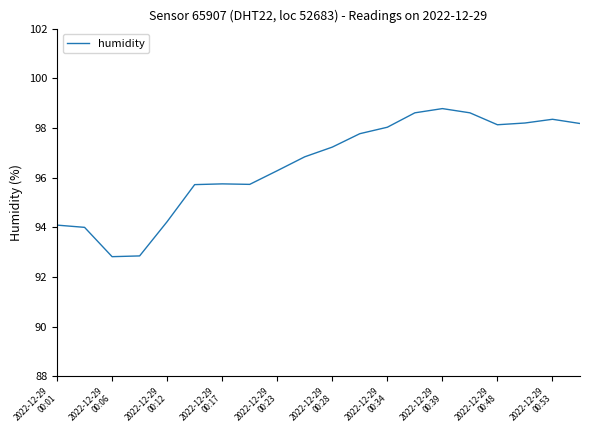

What is the greatest value displayed?

98.8